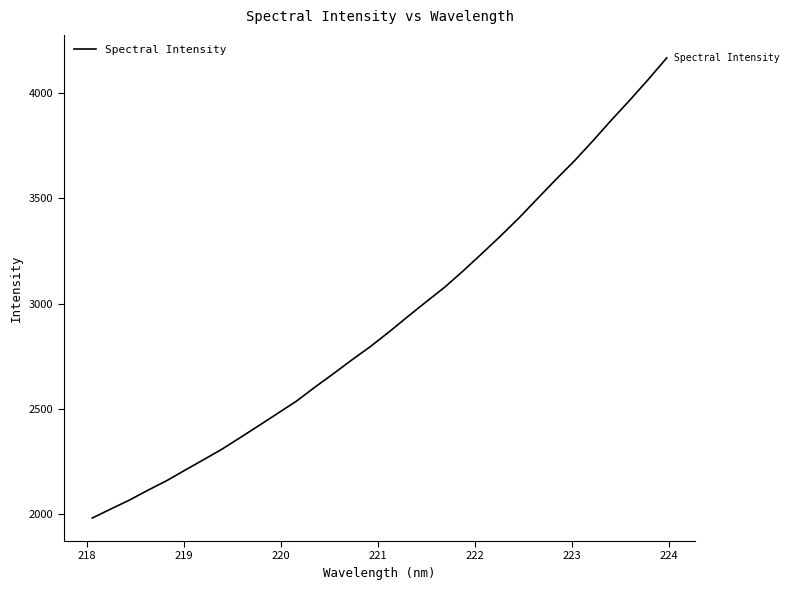

What is the minimum value shown in the chart?

1981.6